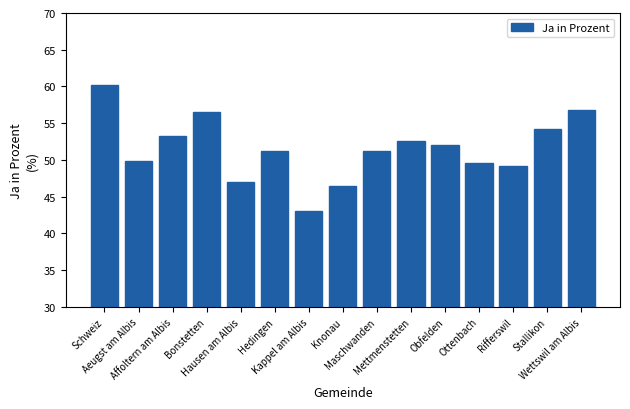

Is it true that the value at Maschwanden is 51.2?

True